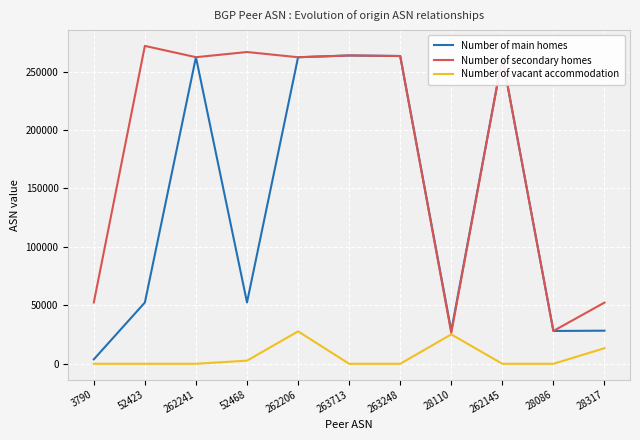

Rank the series by their average value, from highest to lowest.

Number of secondary homes, Number of main homes, Number of vacant accommodation